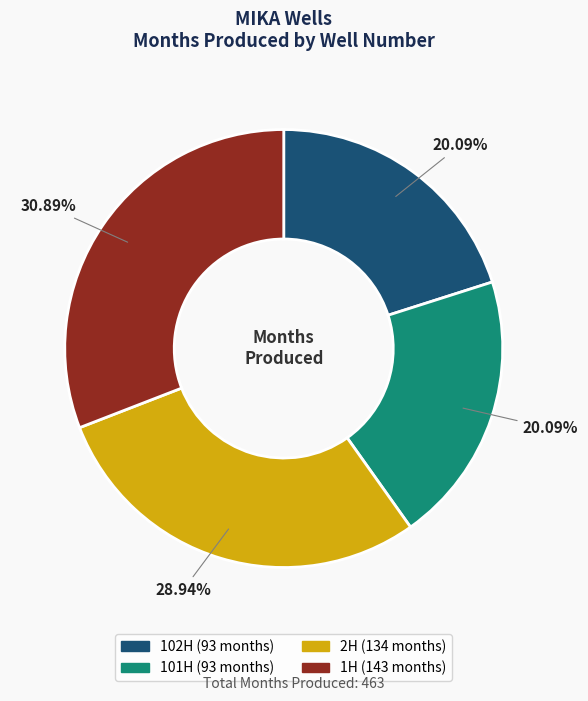

To the nearest percent, what percentage of the pie is 101H?

20%